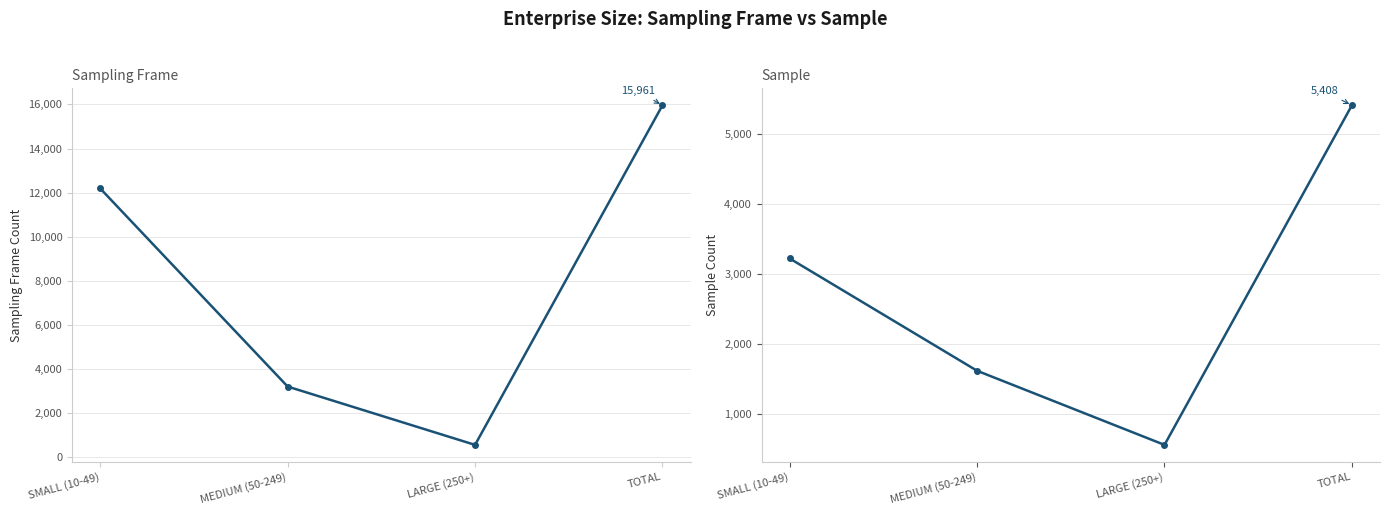

Which category has the highest value across all series?

TOTAL